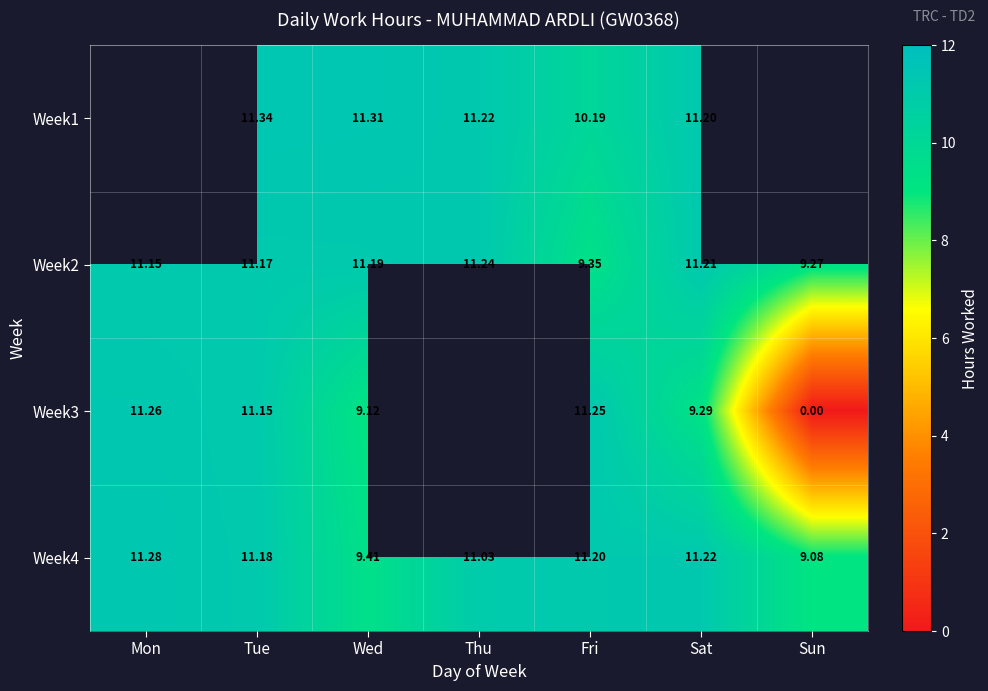

List the labels in order of Week4 value, smallest first.

Sun, Wed, Thu, Tue, Fri, Sat, Mon